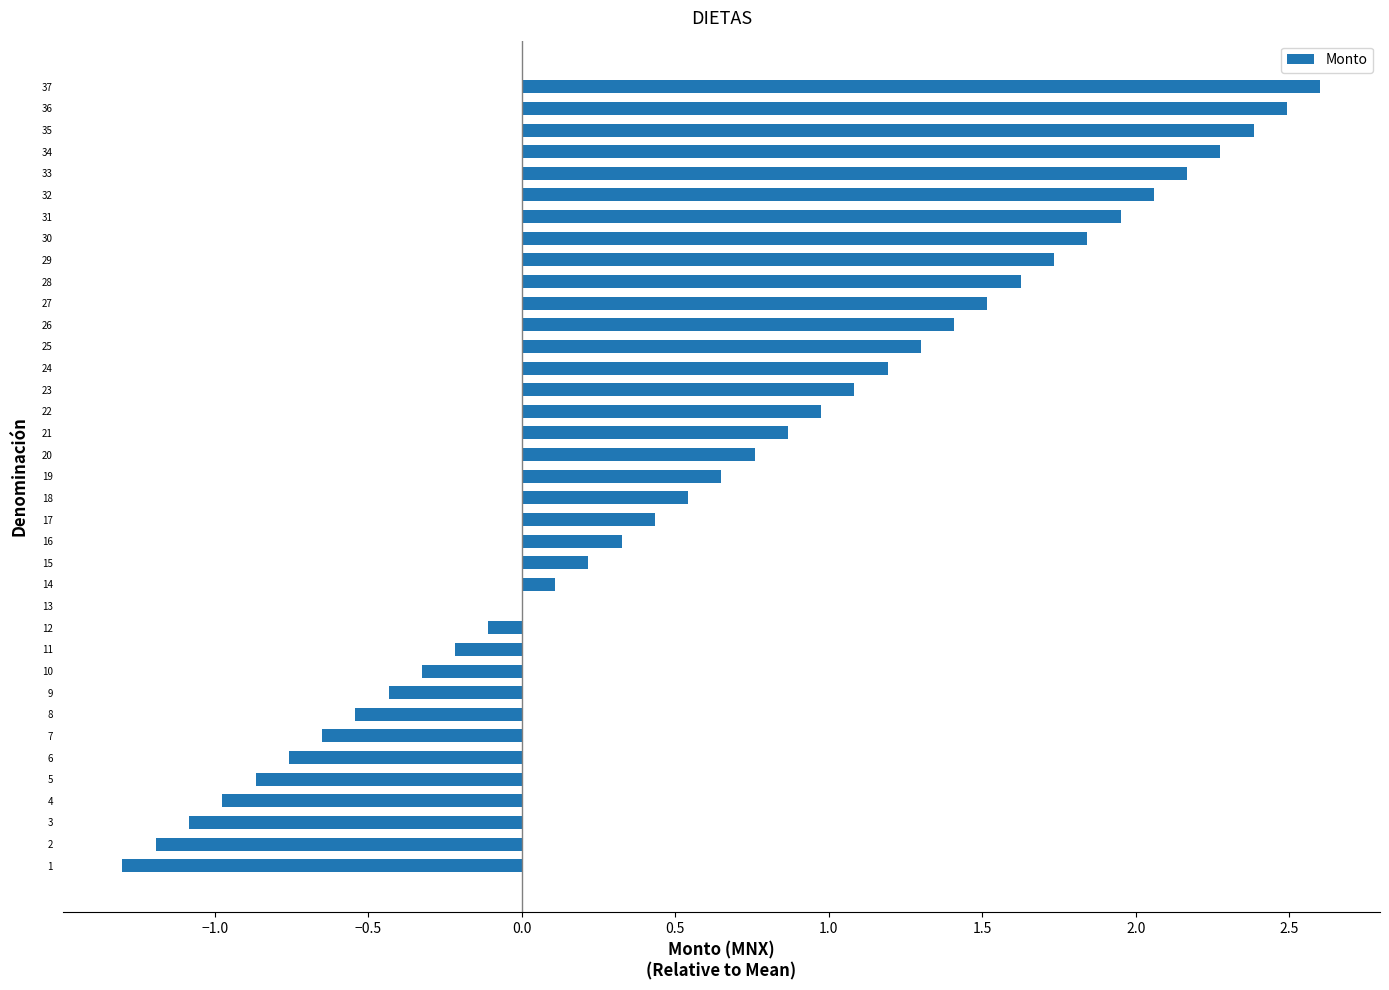

Which has a higher value, 31 or 12?

31